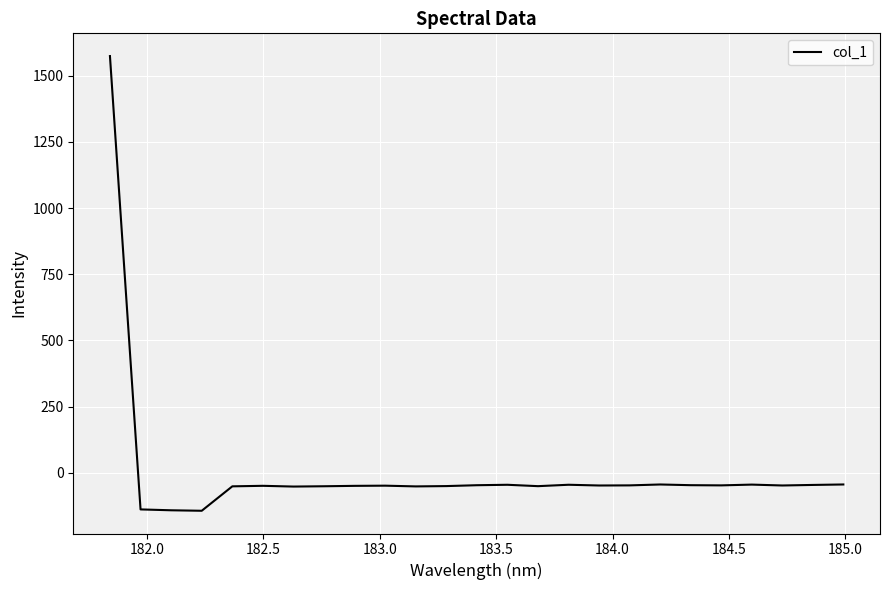

What is the difference between the maximum and minimum values?

1718.1